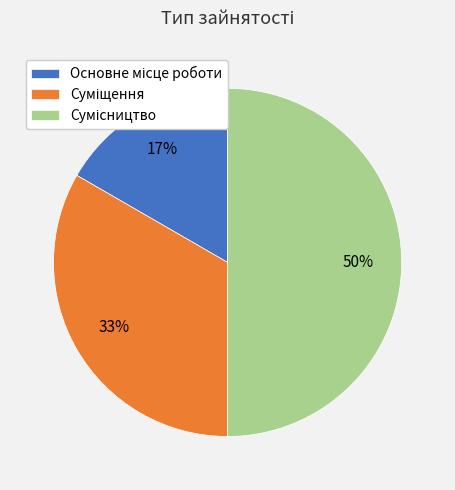

To the nearest percent, what is the average slice percentage?

33%